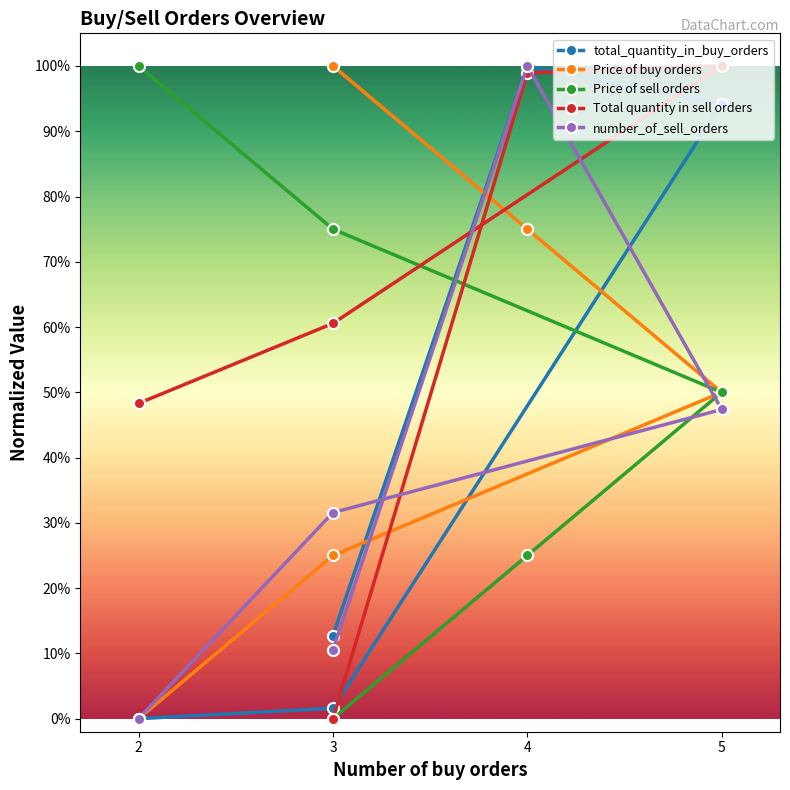

What is the sum of all Price of sell orders values?

2.5